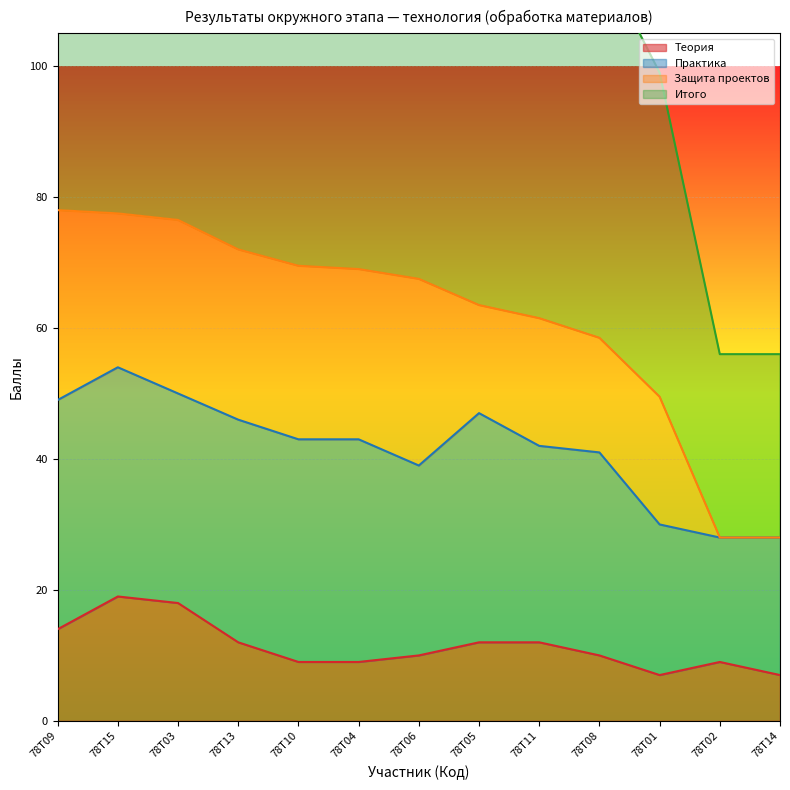

What is the maximum value for Теория?

19